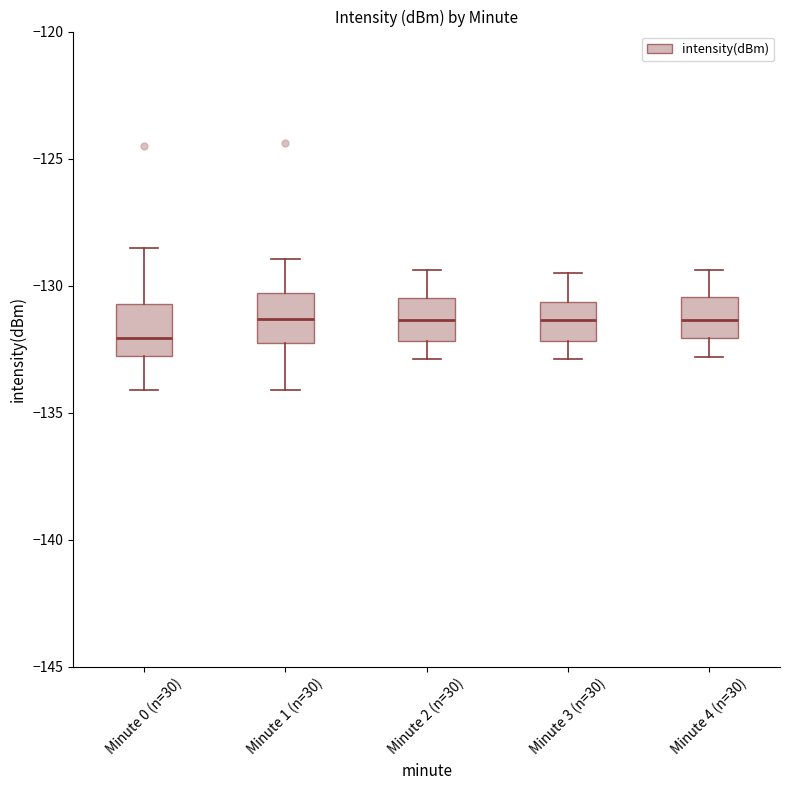

Where is the lower edge of the box for Minute 1 (n=30) on the y-axis? The values are not printed on the chart, so give them approximately, as read against the axis.

-132.0